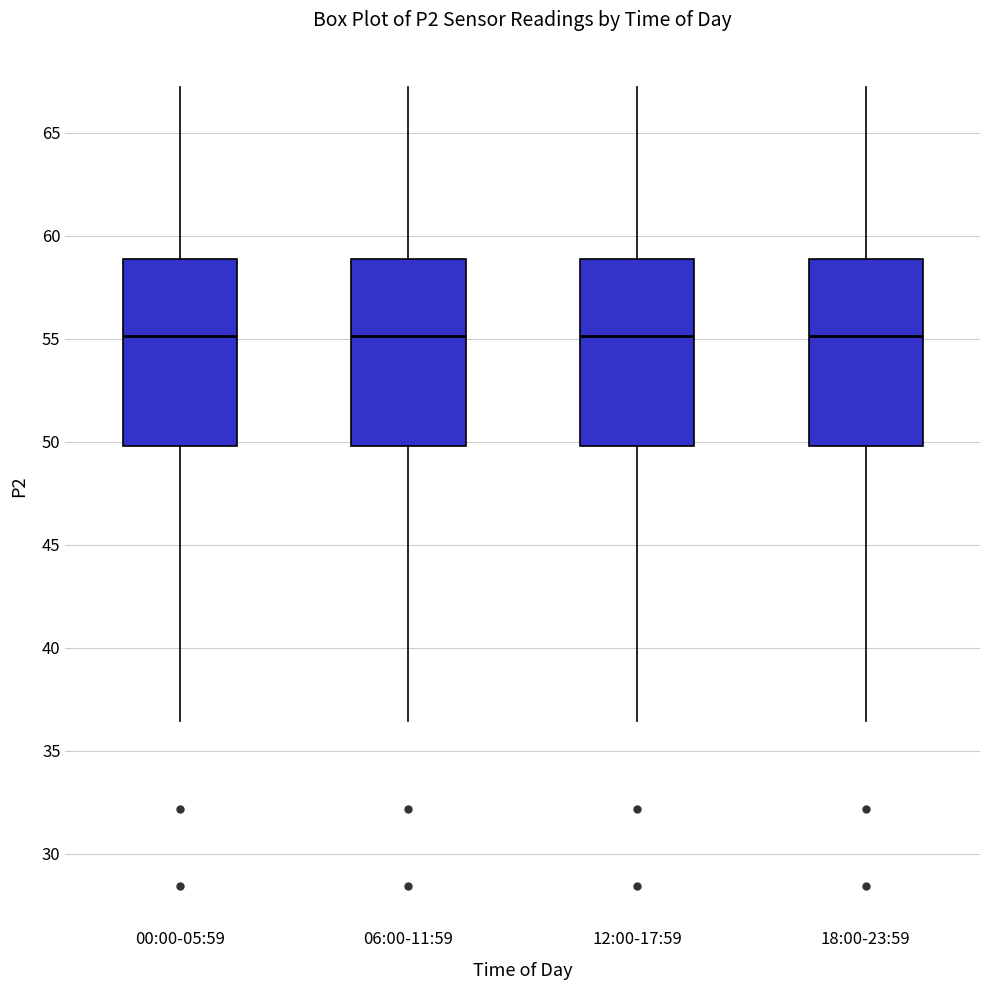

Reading left to right, transcribe this box plot: for each box, give where its median line is, the range the box spans, and where its two whiskers end, as read against the y-axis. The values are not printed on the chart, so give them approximately, as read against the axis.

00:00-05:59: median 55.0, box 50.0 to 59.0, whiskers 36.5 to 67.0
06:00-11:59: median 55.0, box 50.0 to 59.0, whiskers 36.5 to 67.0
12:00-17:59: median 55.0, box 50.0 to 59.0, whiskers 36.5 to 67.0
18:00-23:59: median 55.0, box 50.0 to 59.0, whiskers 36.5 to 67.0